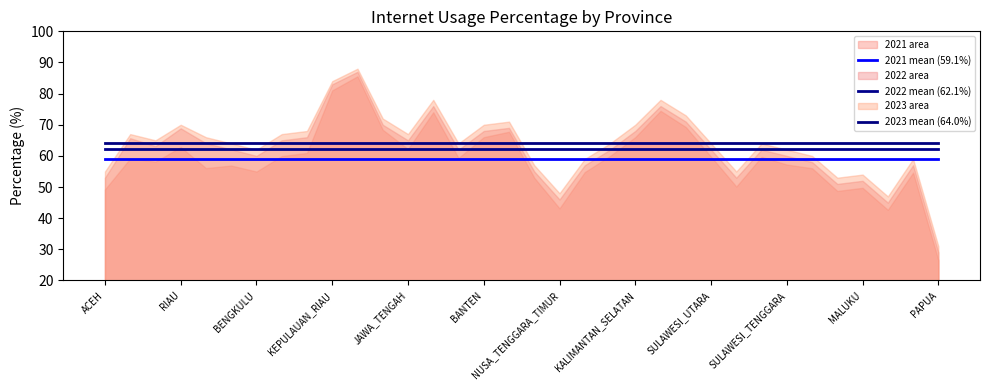

Does the chart display data point markers on the line(s)?

No